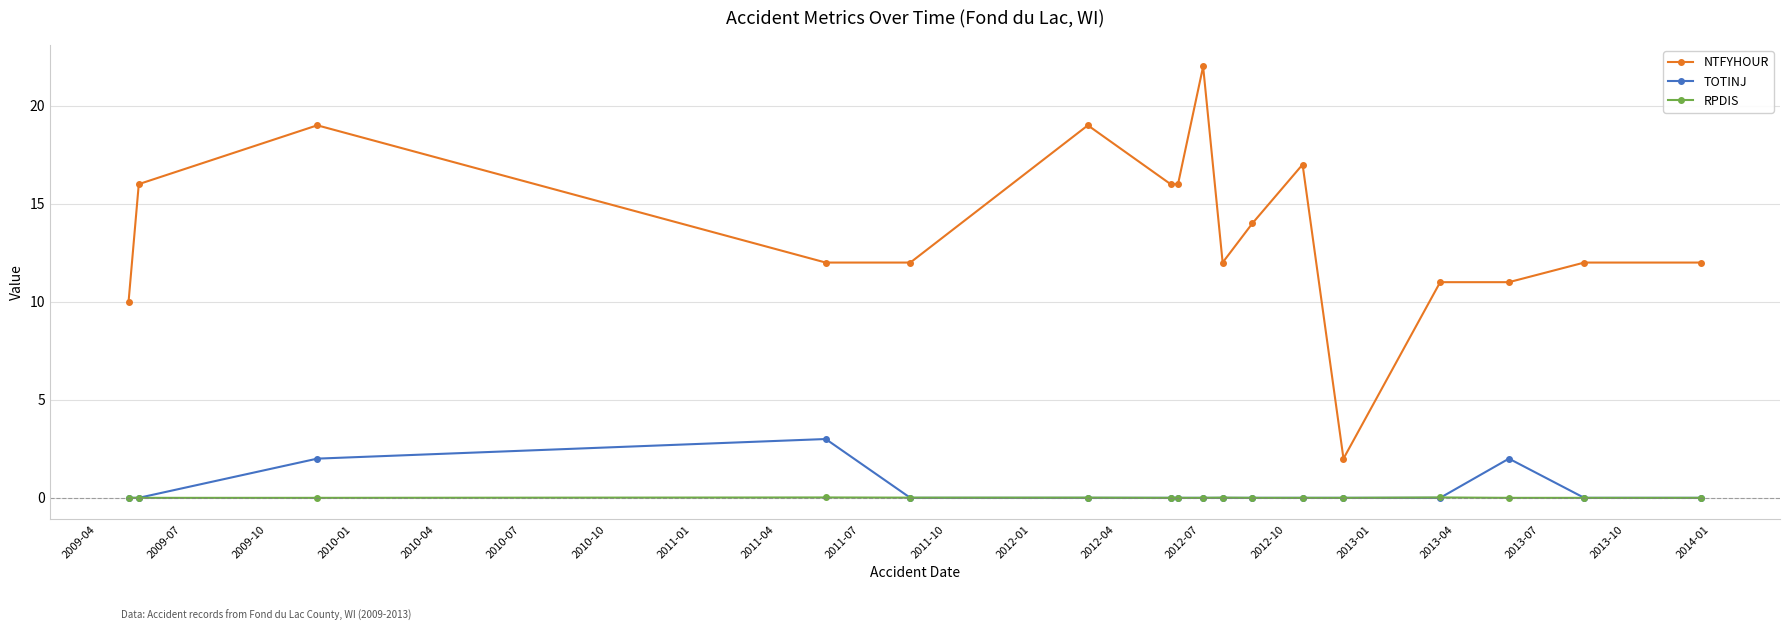

List the series in order of their peak value, lowest first.

RPDIS, TOTINJ, NTFYHOUR